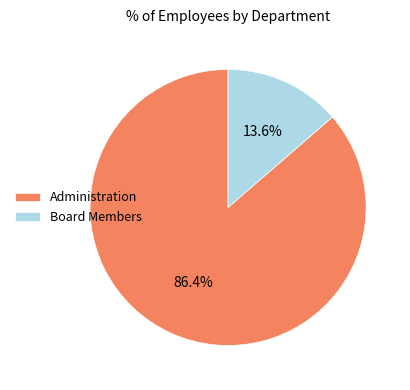

What percentage do Board Members and Administration together represent?

100.0%